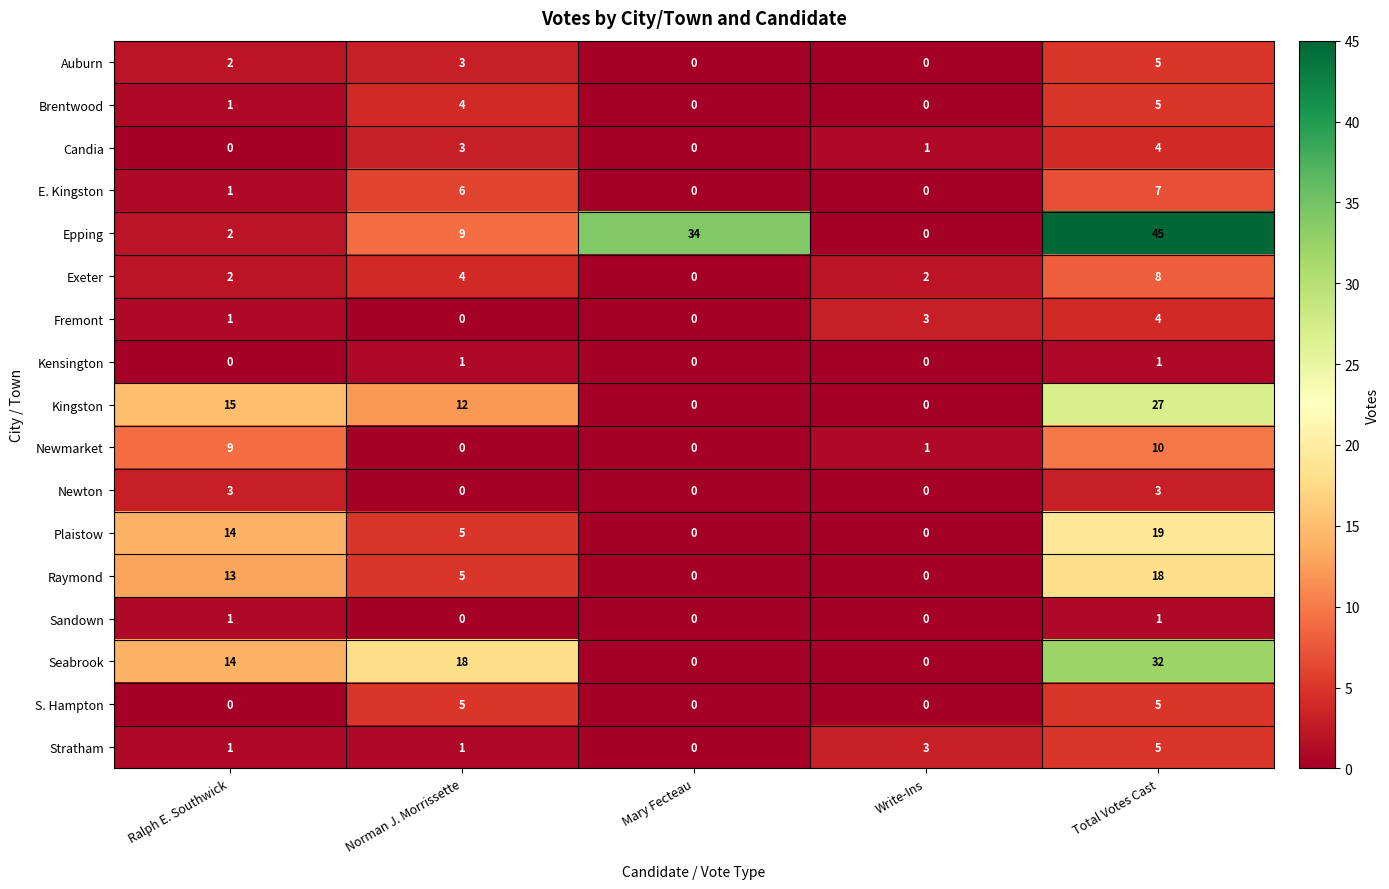

What is the difference between the second highest and second lowest values in the Newmarket series?

9